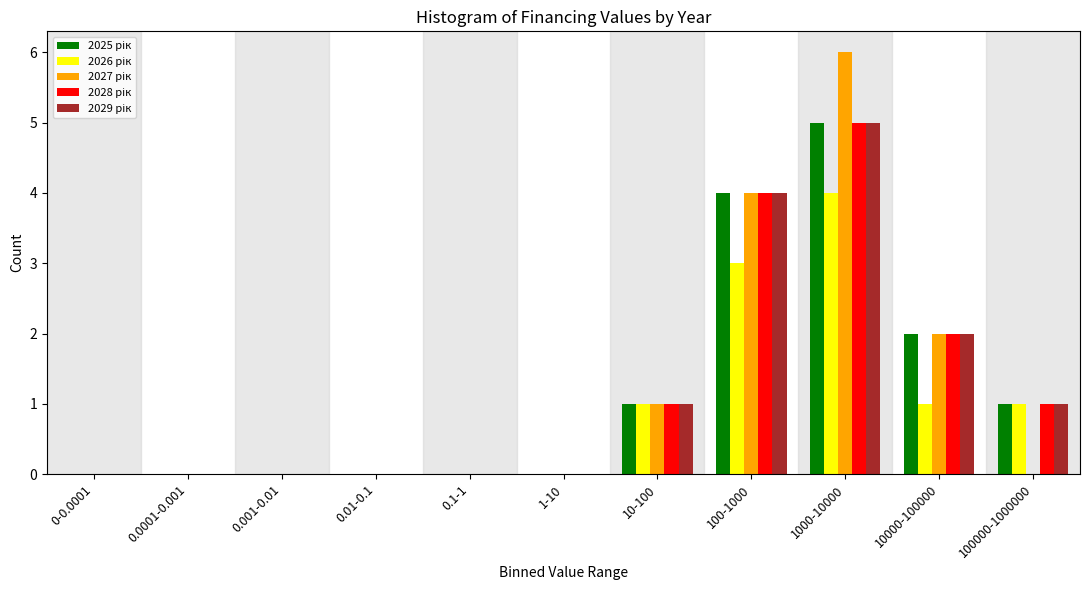

At which category does the chart reach its peak across all series?

1000-10000